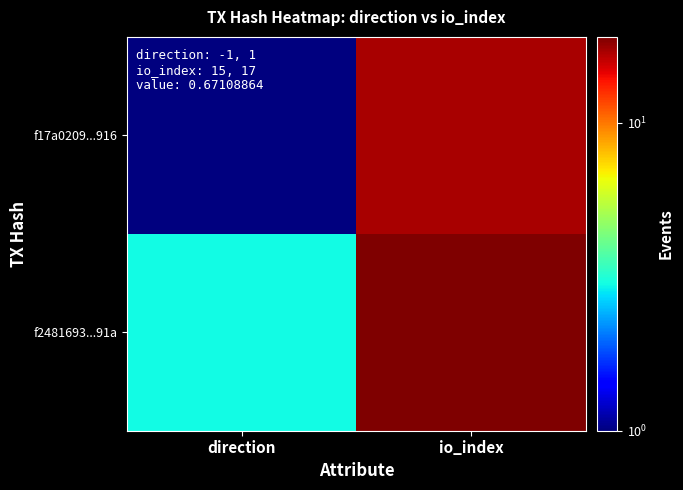

What is the spread (max minus min) of values at io_index?

2